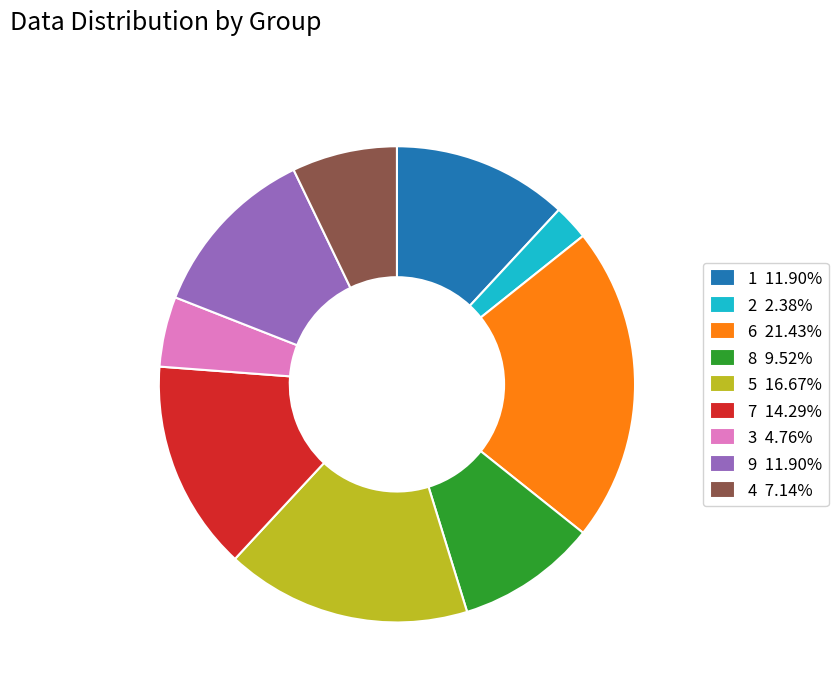

Do 6 21.43% and 2 2.38% together represent more than half of the pie?

No